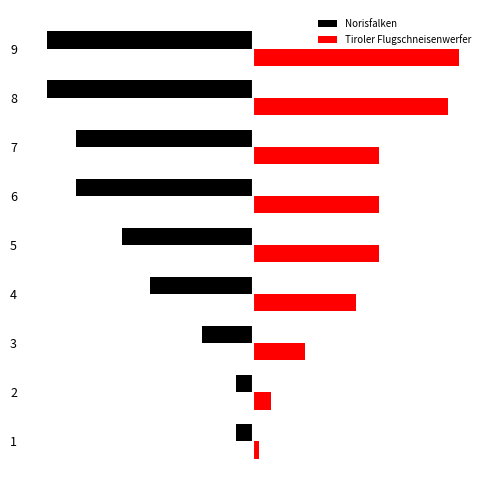

Rank the categories by Norisfalken value from highest to lowest.

0, 1, 2, 3, 4, 5, 6, 7, 8